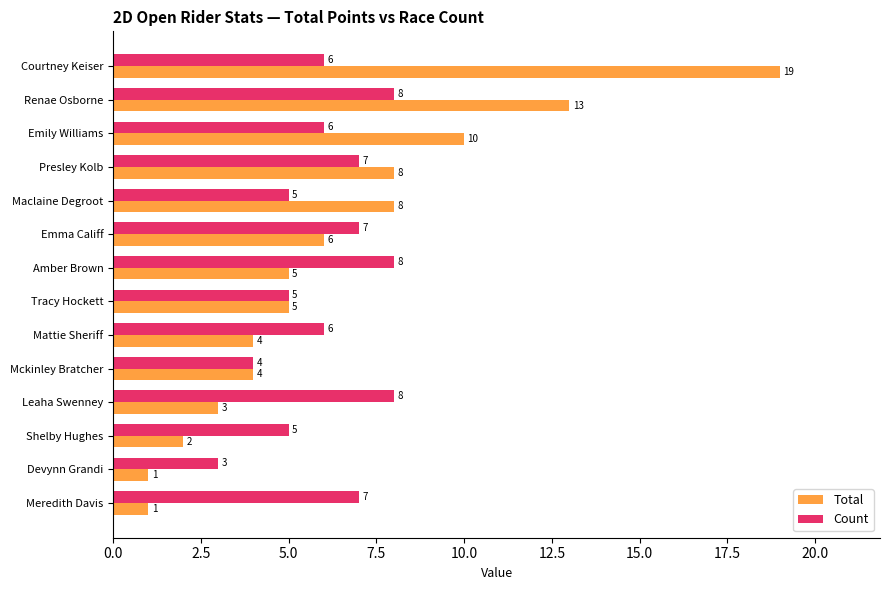

Rank the series by their average value, from highest to lowest.

Total, Count